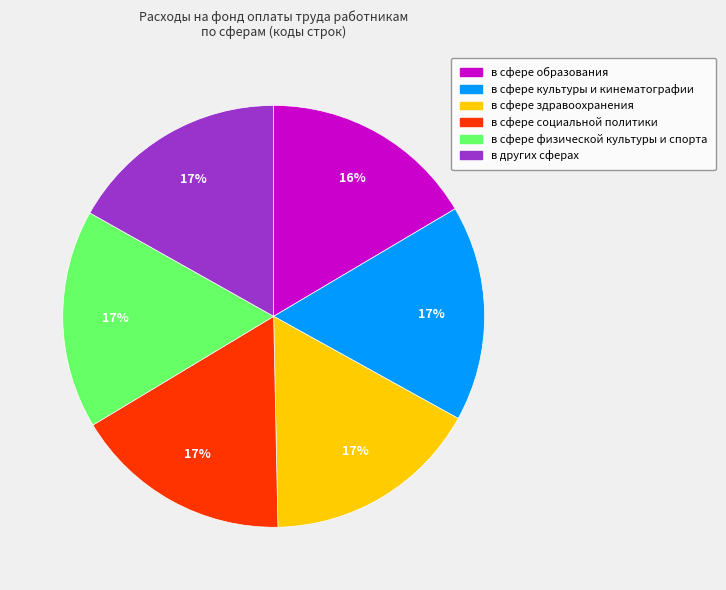

Combined, do в сфере образования and в сфере физической культуры и спорта account for over 50%?

No